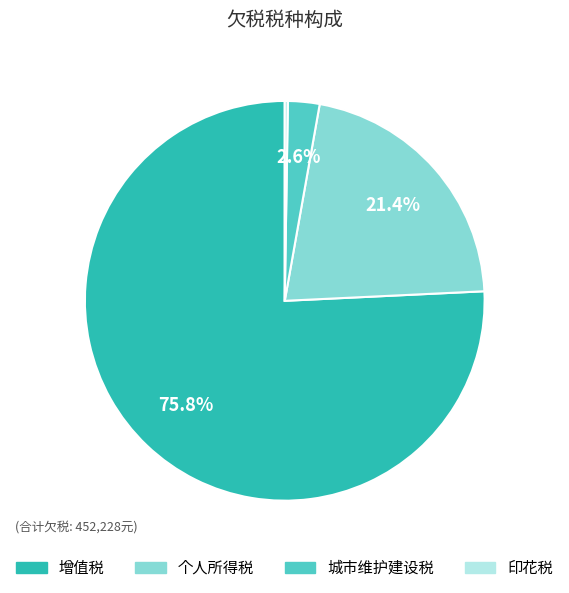

Does any single category account for the majority?

Yes